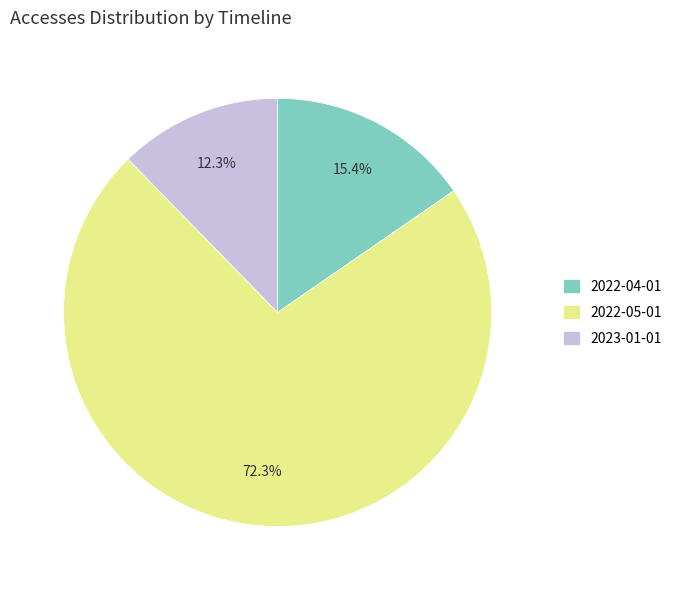

What is the smallest slice in the pie chart?

2023-01-01